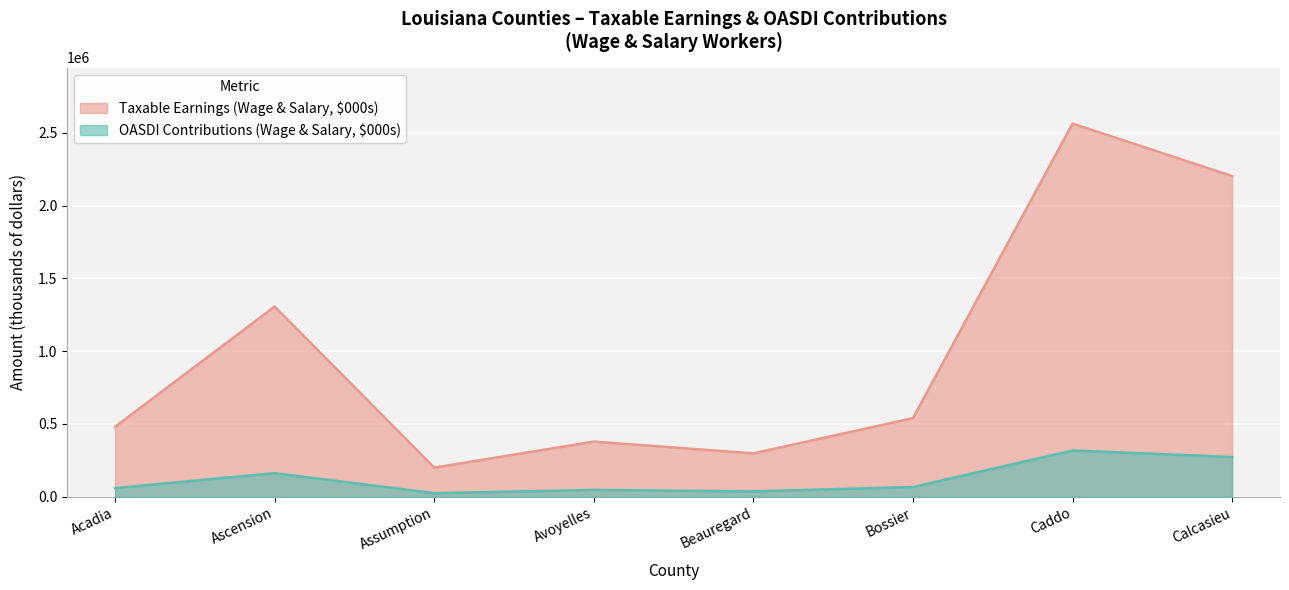

What is the minimum value for Total Taxable Earnings (Wage & Salary, $000s)?

200238